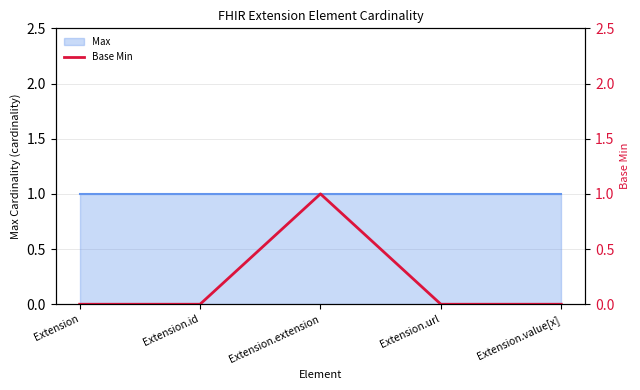

Read the value at Extension.extension.

1